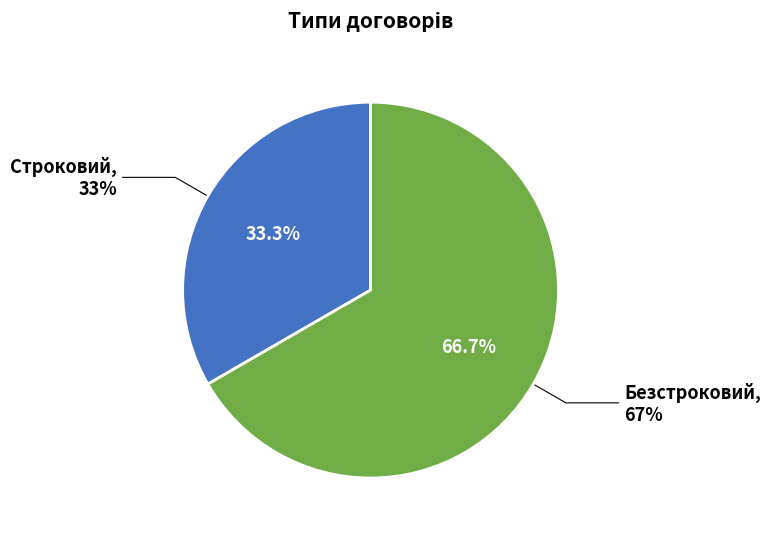

Is it true that Безстроковий is 67% of the pie?

True